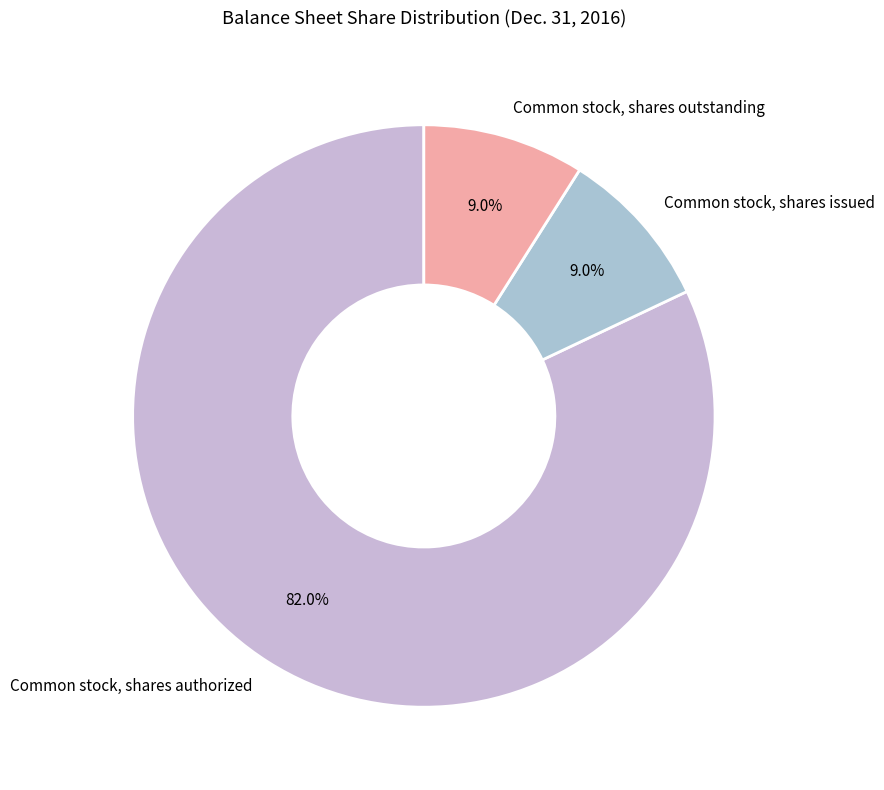

What percentage is the Common stock, shares authorized slice, to the nearest percent?

82%